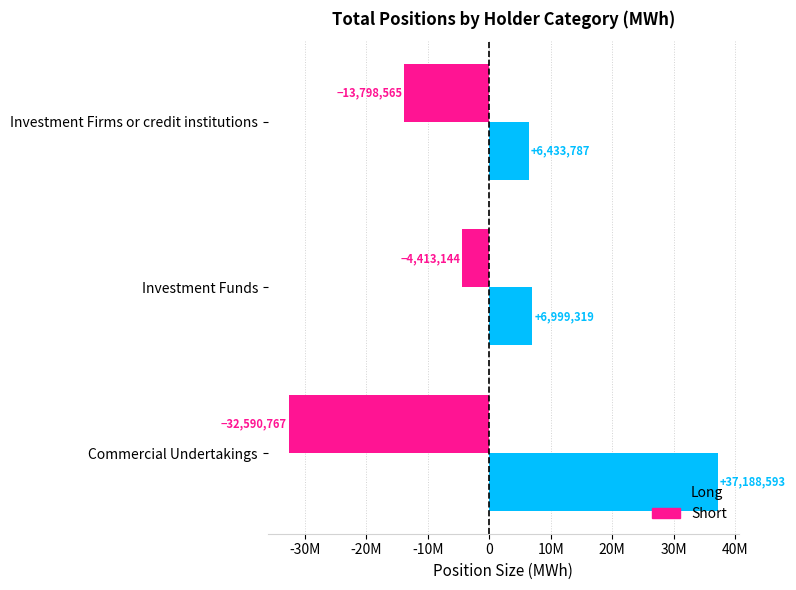

At which category is the sum across all series the highest?

Commercial Undertakings